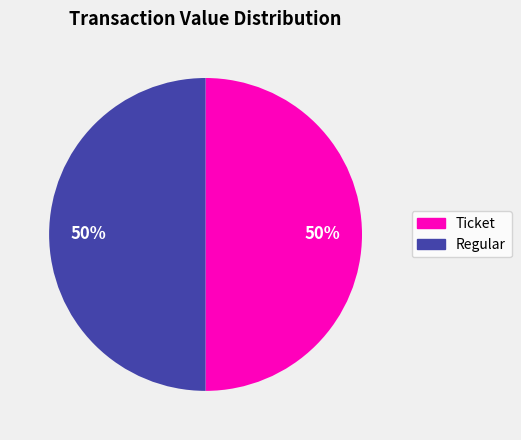

Is it true that Regular is 42% of the pie?

False